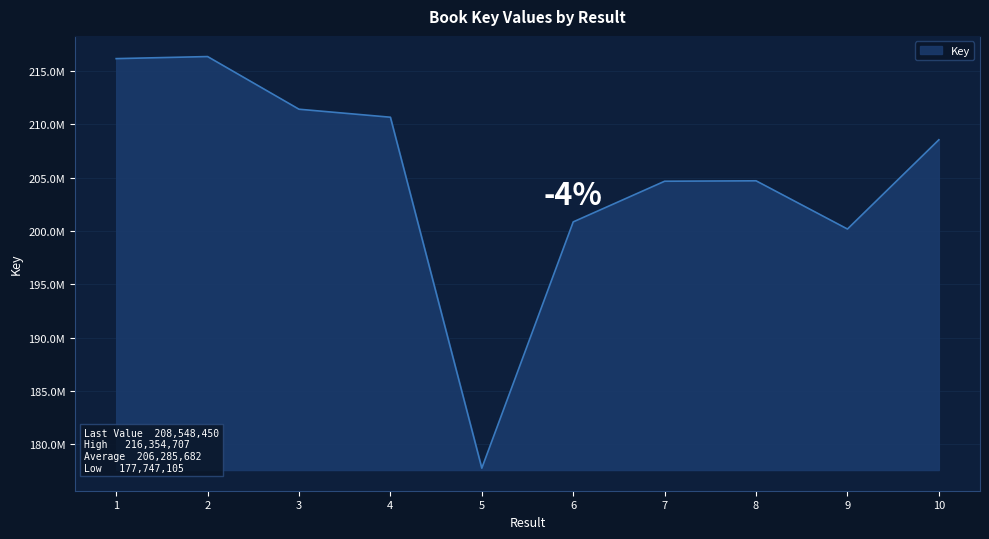

Is it true that the value at 9 is 85829244?

False